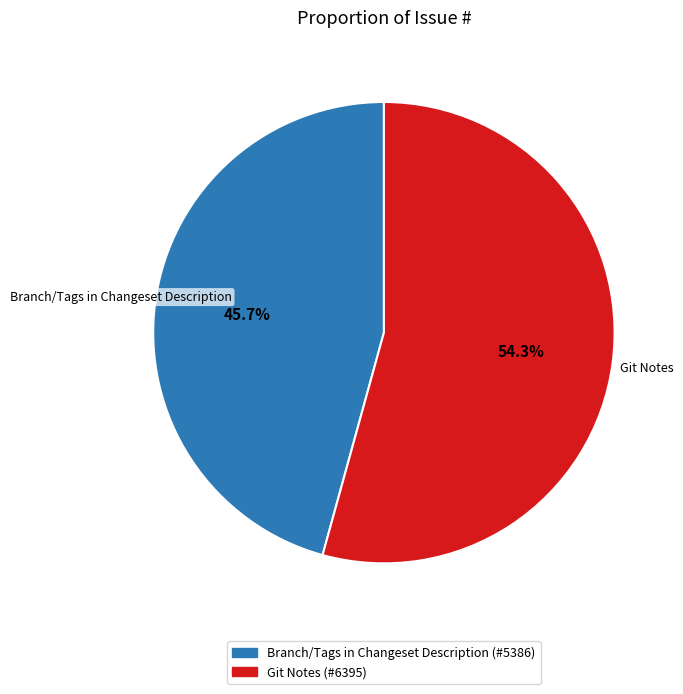

Rank the categories by value from lowest to highest.

Branch/Tags in Changeset Description, Git Notes